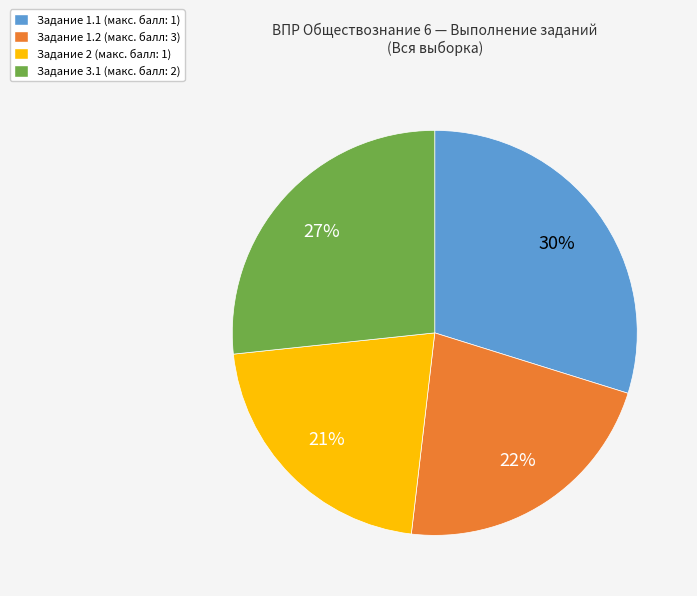

To the nearest percent, what is the average slice percentage?

25%